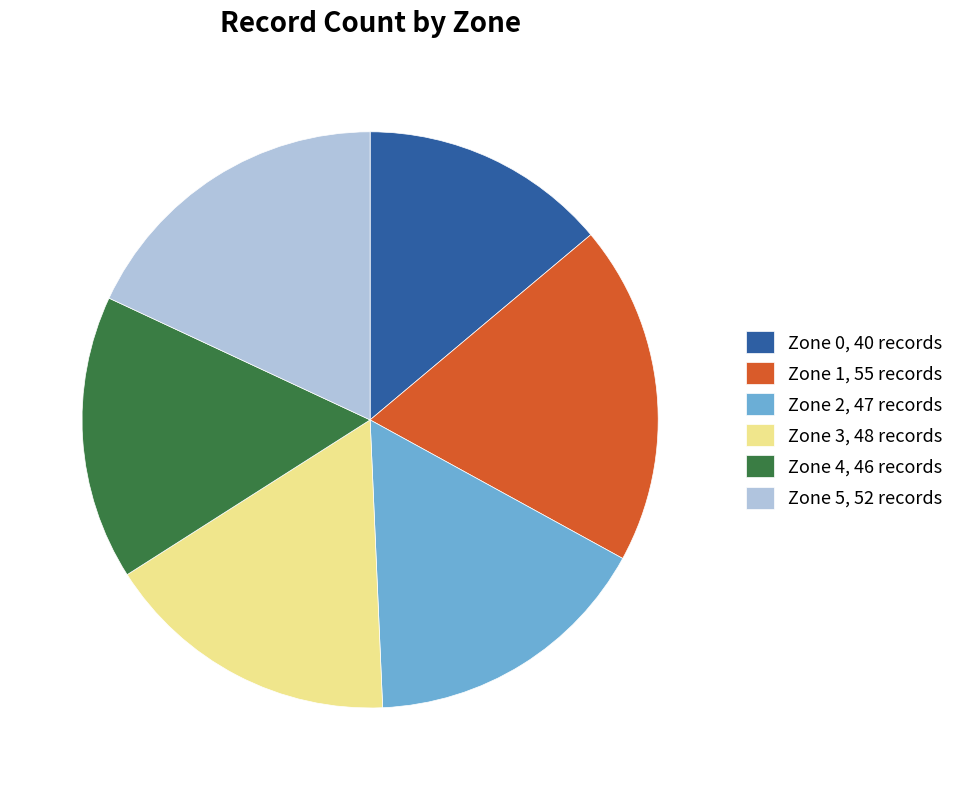

Is it true that Zone 5, 52 records is 18% of the pie?

True